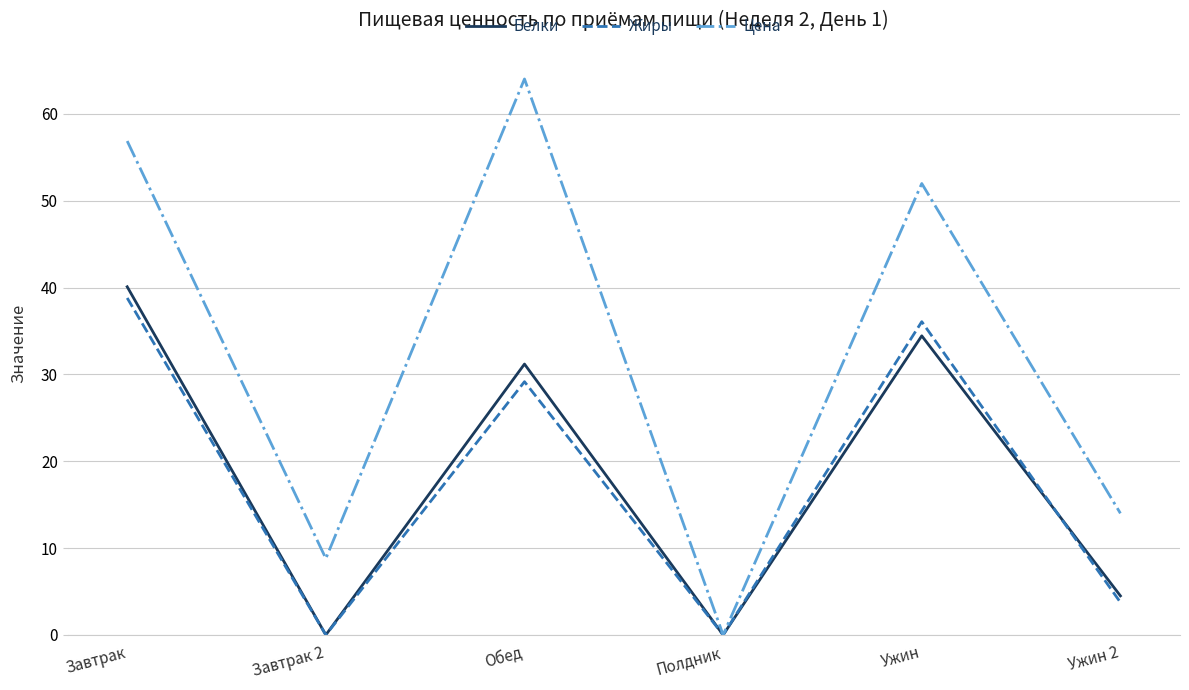

At Ужин, list the series in order from smallest to largest.

Белки, Жиры, Цена